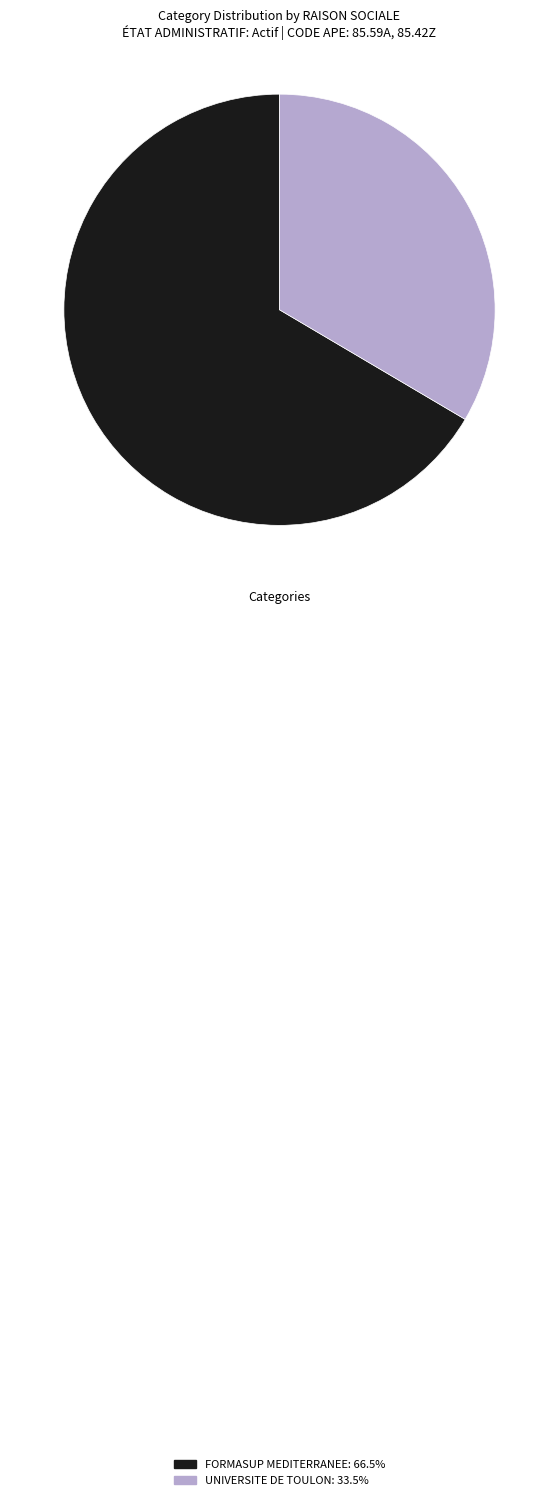

Is there a majority slice in this chart?

Yes